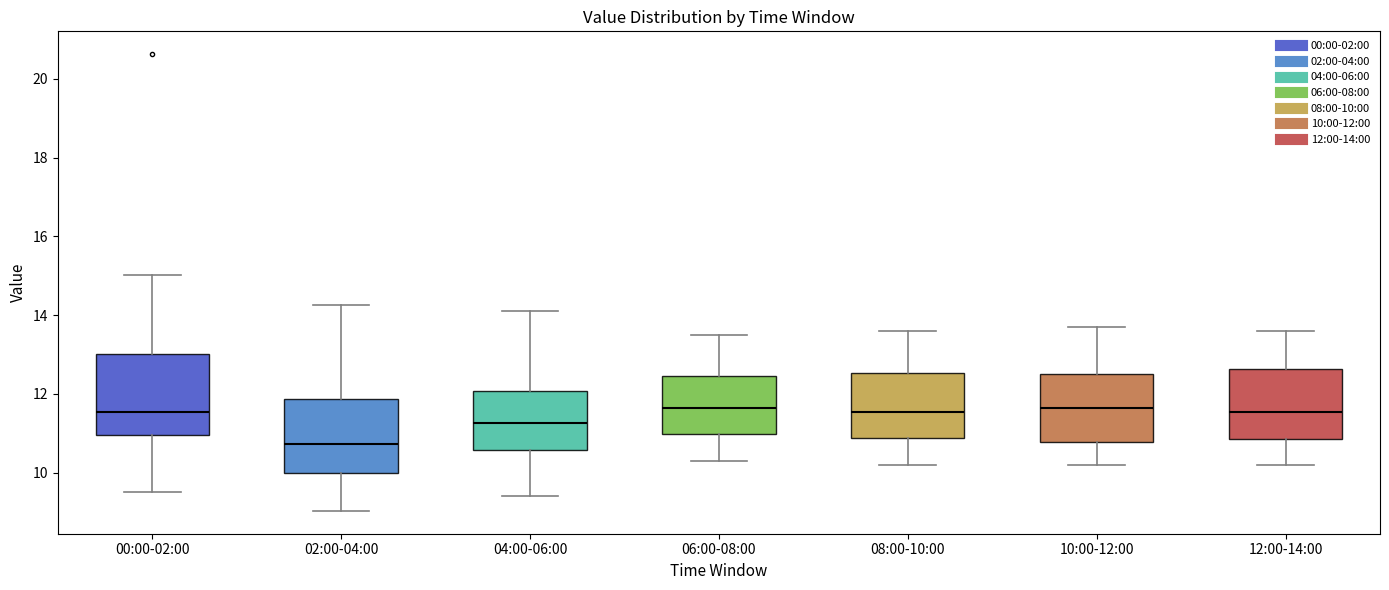

Which box is the tallest, from its lower edge to its upper edge?

00:00-02:00